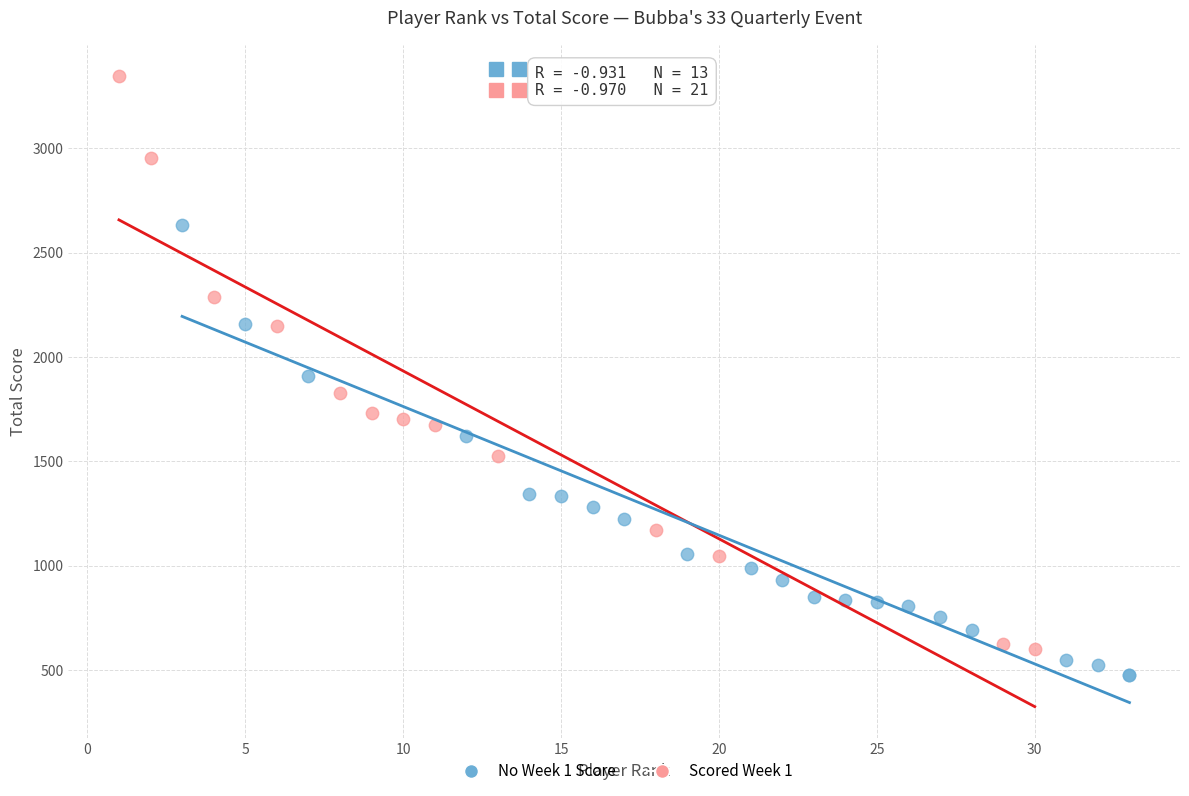

Which series has the largest Y range (max minus min)?

Scored Week 1